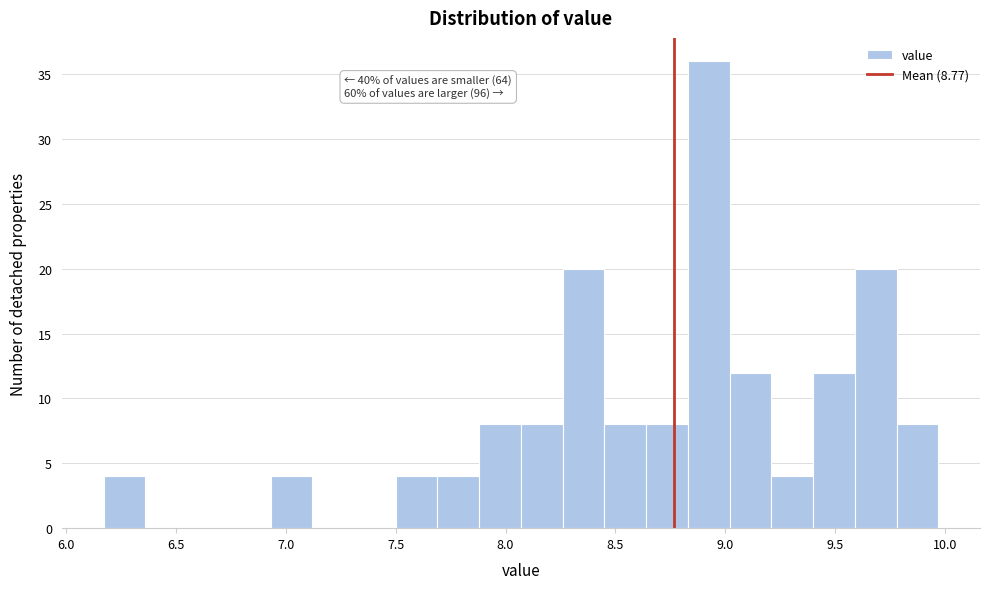

Around what value on the x-axis is the tallest bar? Give the approximate position of its centre, as read against the axis.

8.95